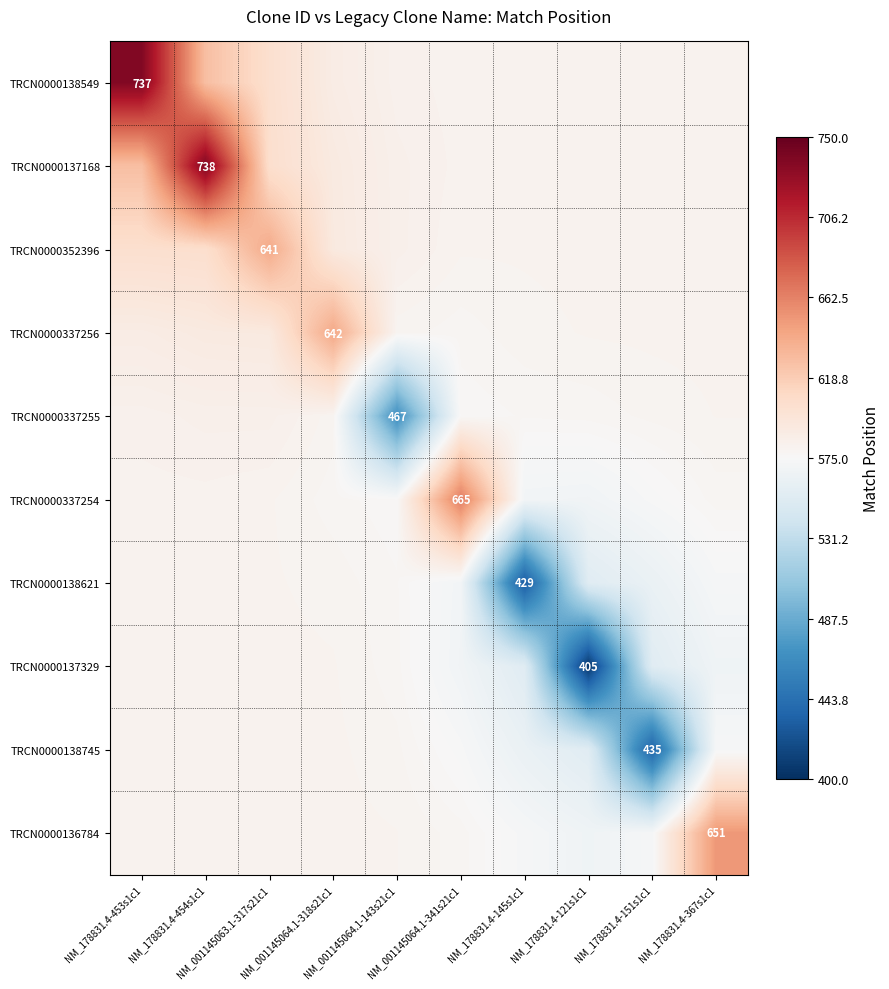

How many values in the TRCN0000337255 series exceed 579?

6